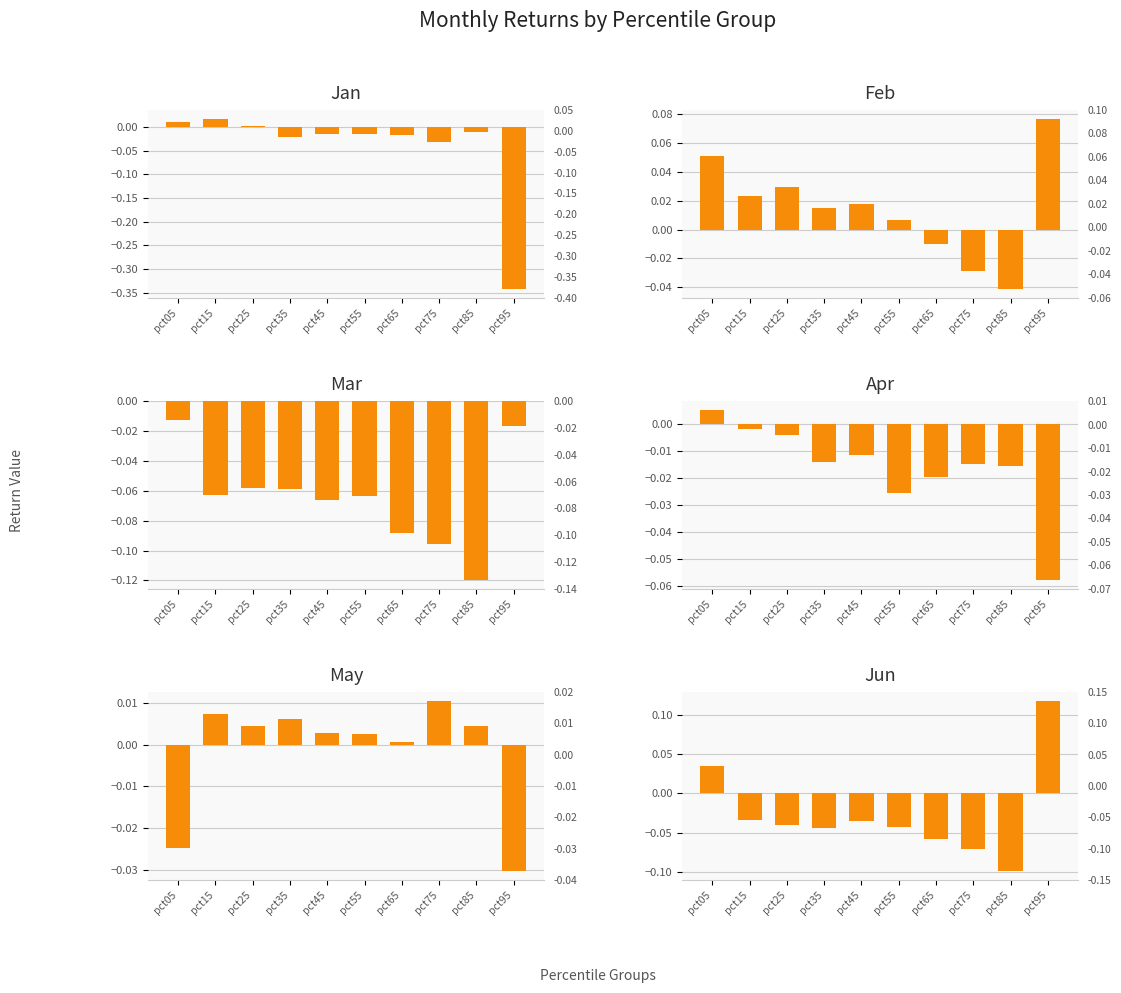

Is it true that Mar equals -0.0 at pct75?

False